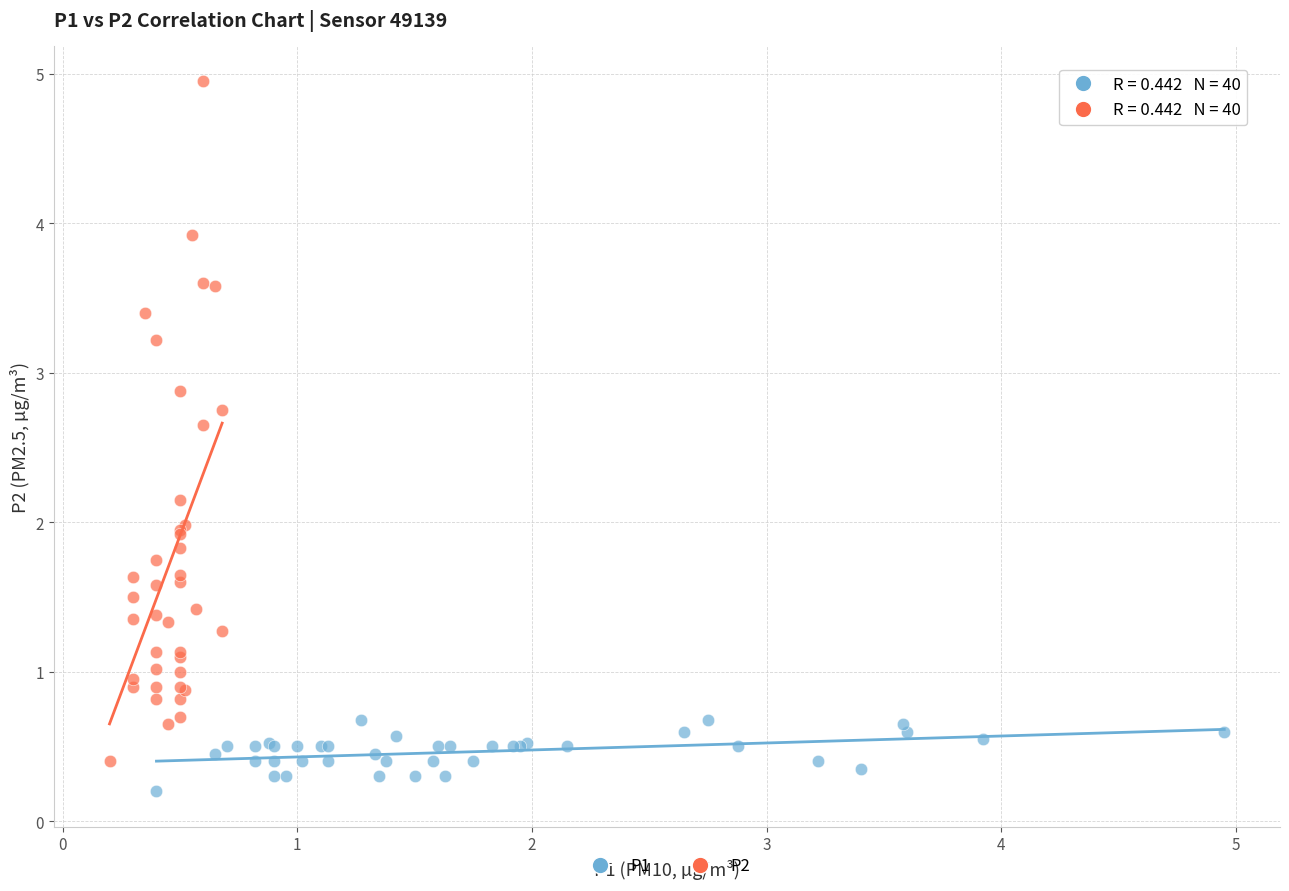

Which series has the widest spread of Y values?

P2